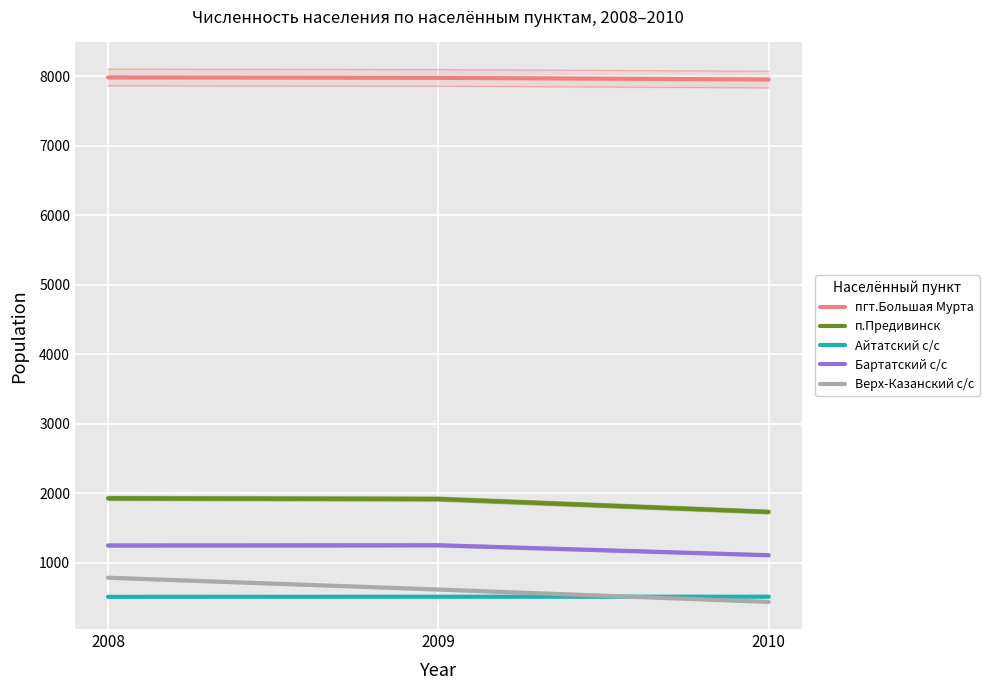

What is the sum of all пгт.Большая Мурта values?

23913